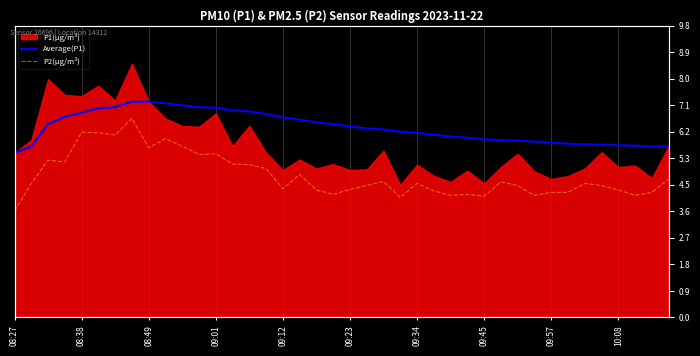

The value of Average(P1) at 11 is 4.2. True or false?

False